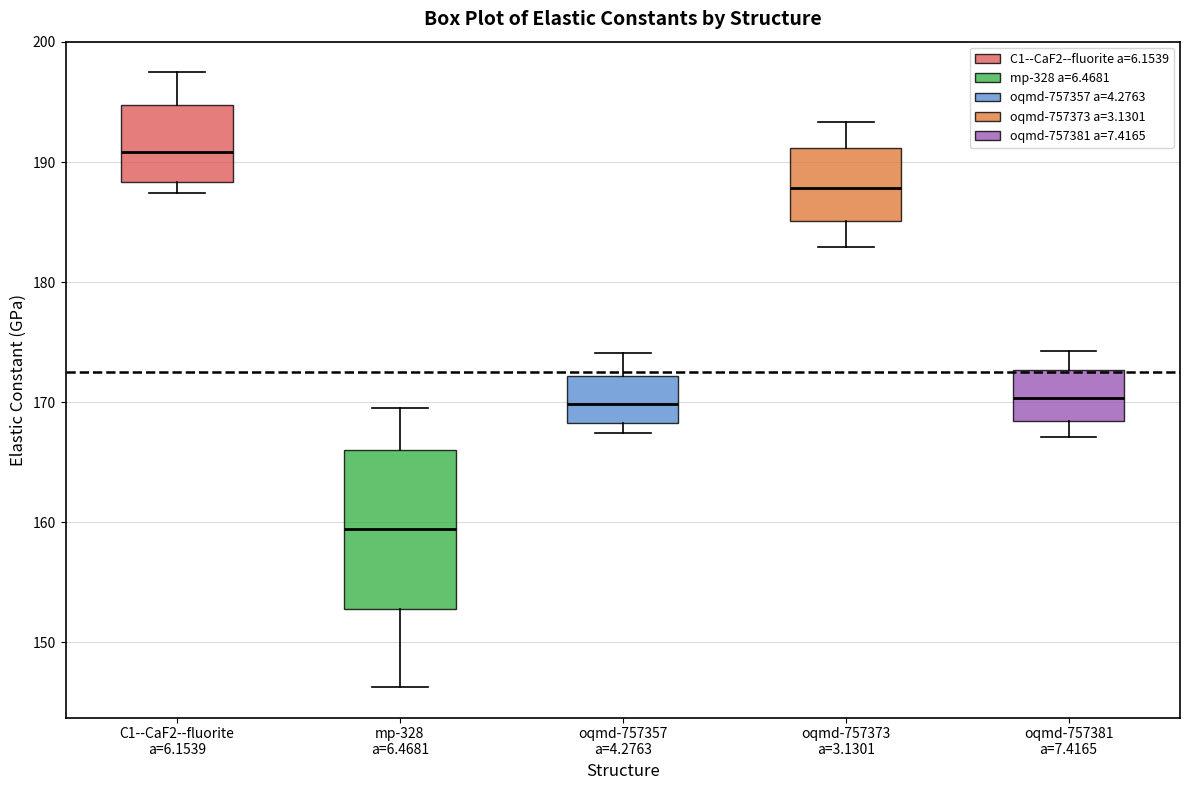

Which box is the tallest, from its lower edge to its upper edge?

mp-328 a=6.4681